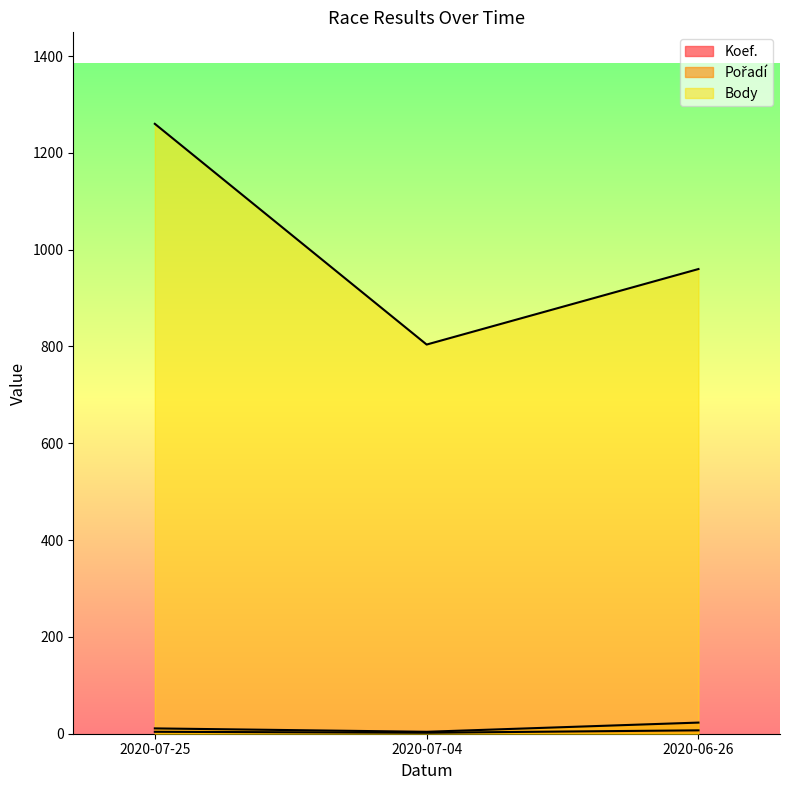

What are all the series names shown in the legend?

Koef., Pořadí, Body